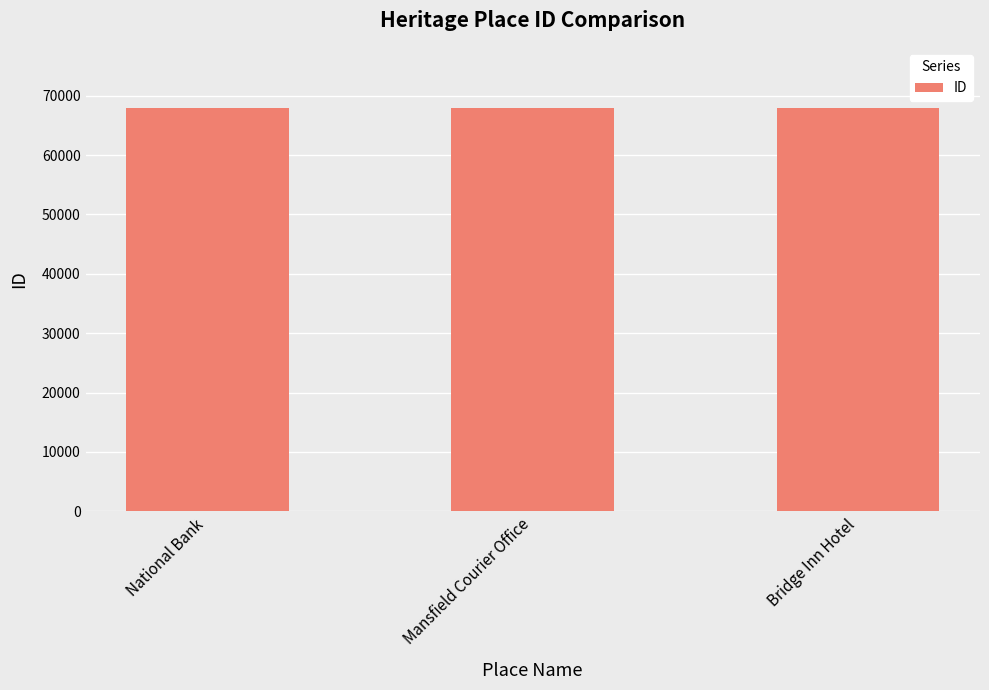

What is the smallest value displayed?

67863